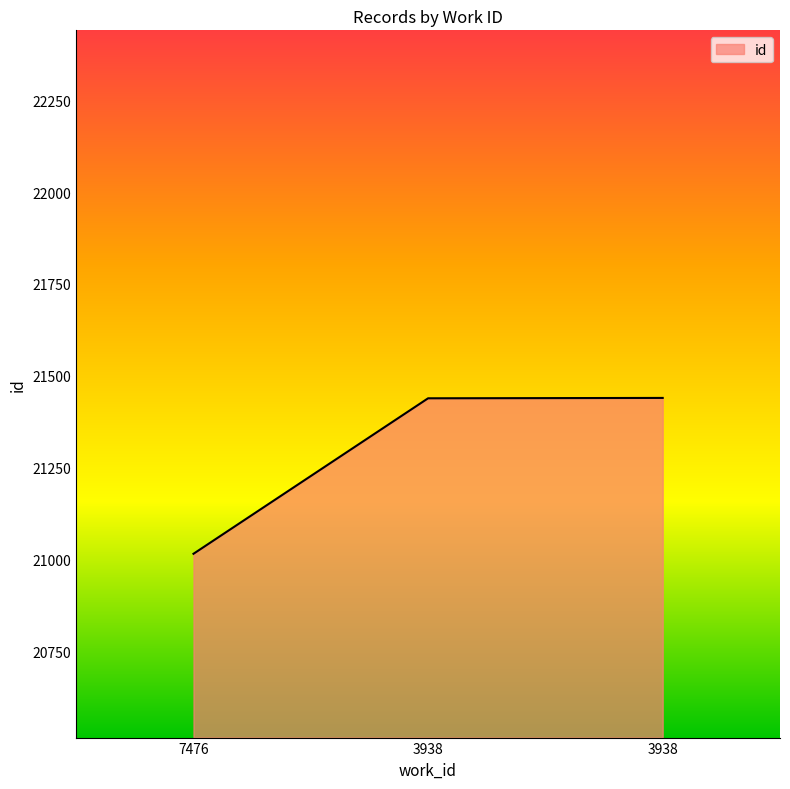

Does the chart display data point markers on the line(s)?

No